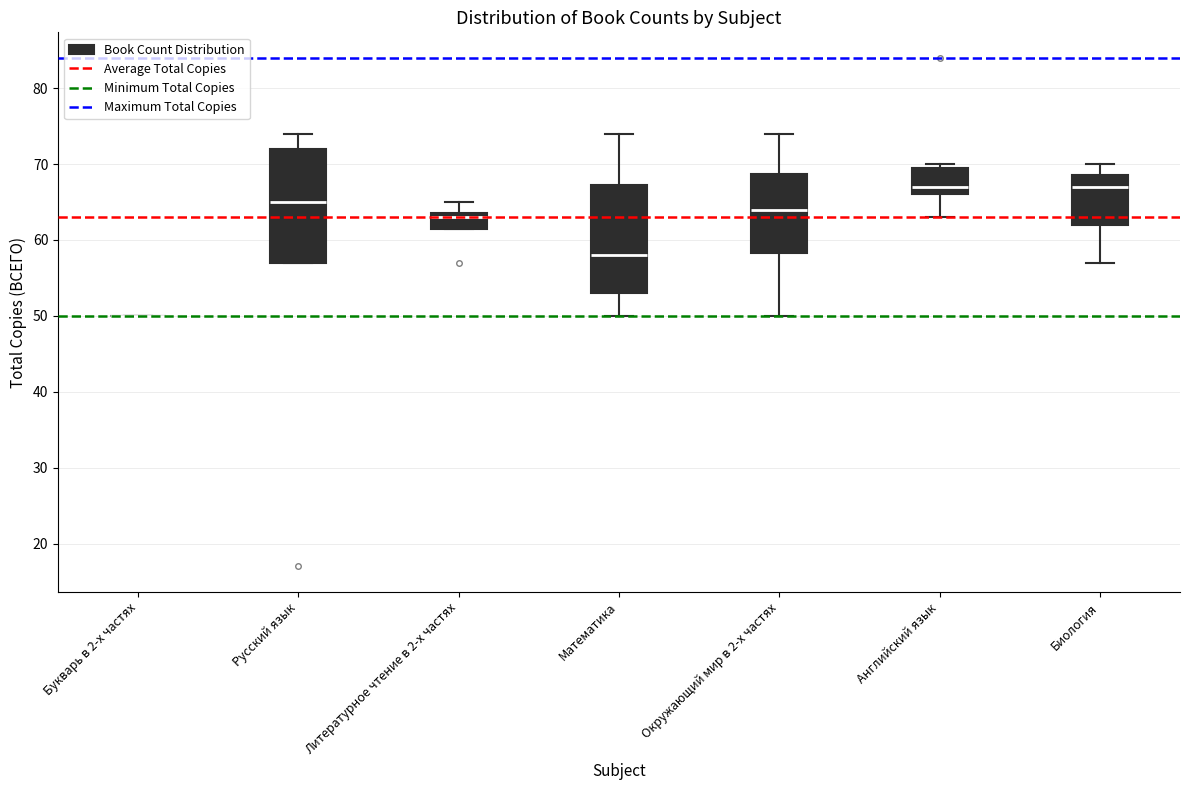

Where is the lower edge of the box for Биология on the y-axis? The values are not printed on the chart, so give them approximately, as read against the axis.

62